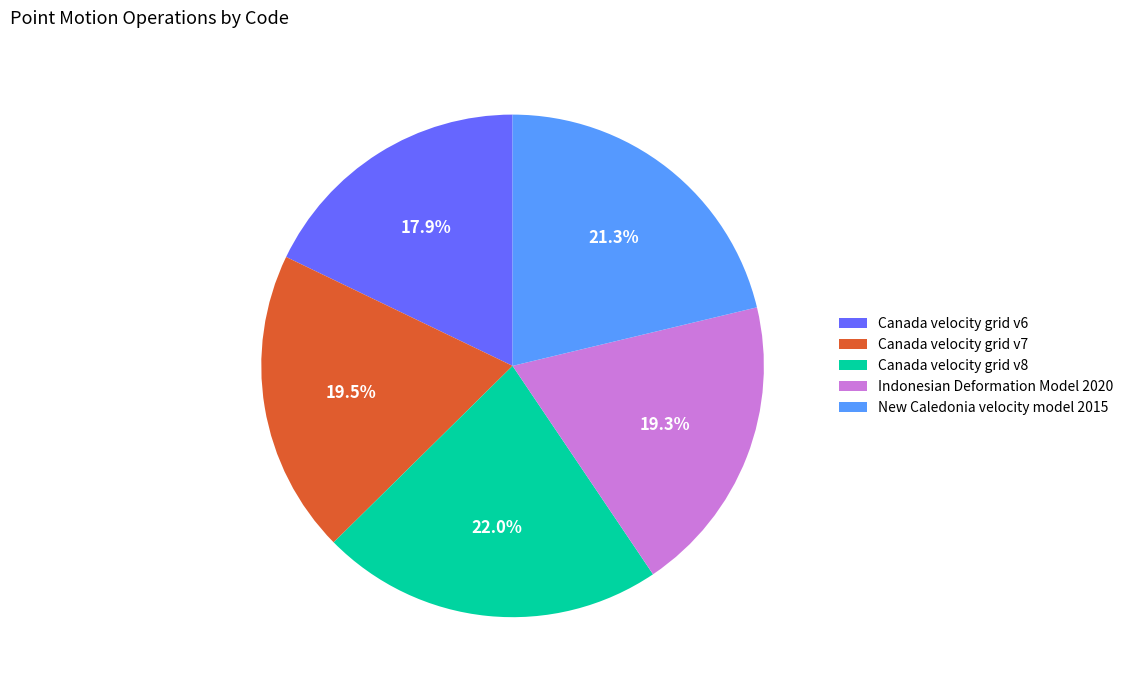

Which has a higher value, New Caledonia velocity model 2015 or Canada velocity grid v7?

New Caledonia velocity model 2015